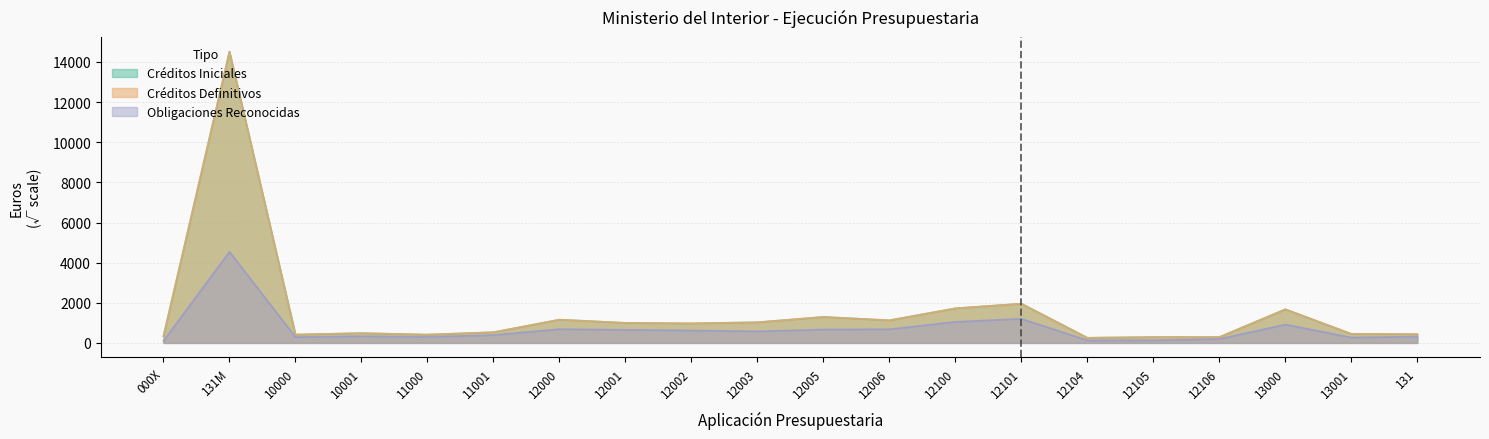

Between 13000 and 11000, which is larger?

13000